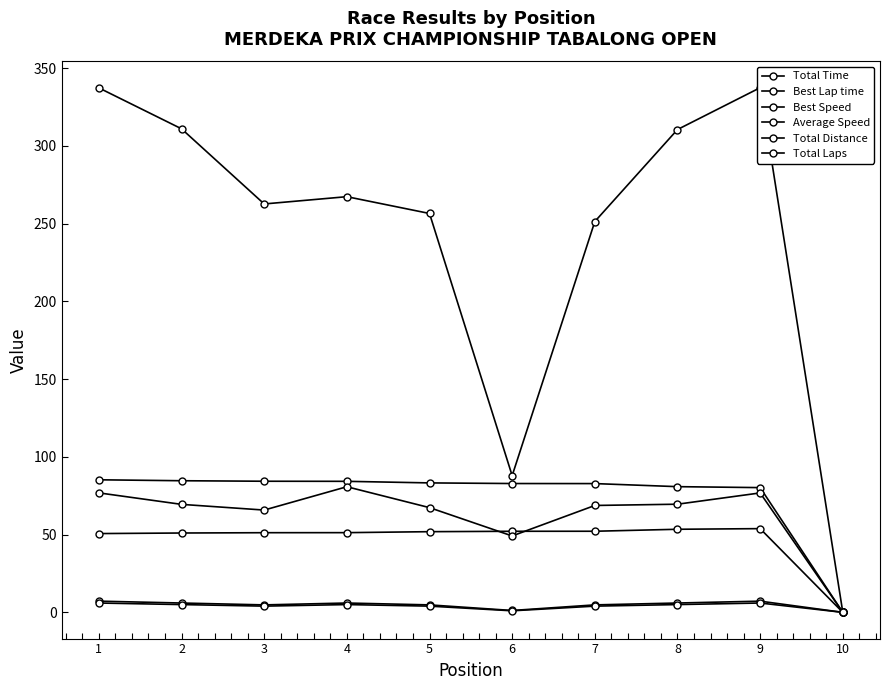

Where is the first local minimum for Total Laps?

3